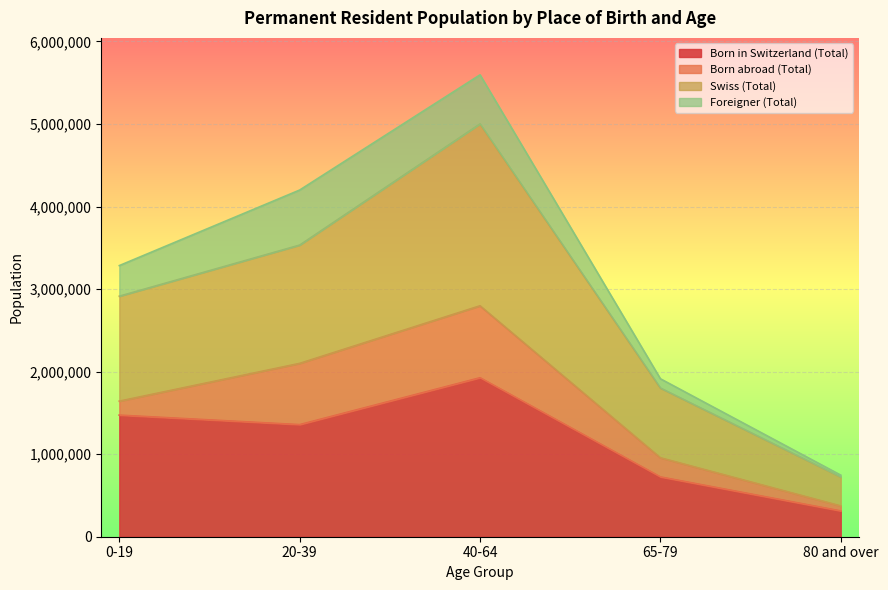

What is the difference between the maximum and second lowest values in the Born in Switzerland (Total) series?

1201620